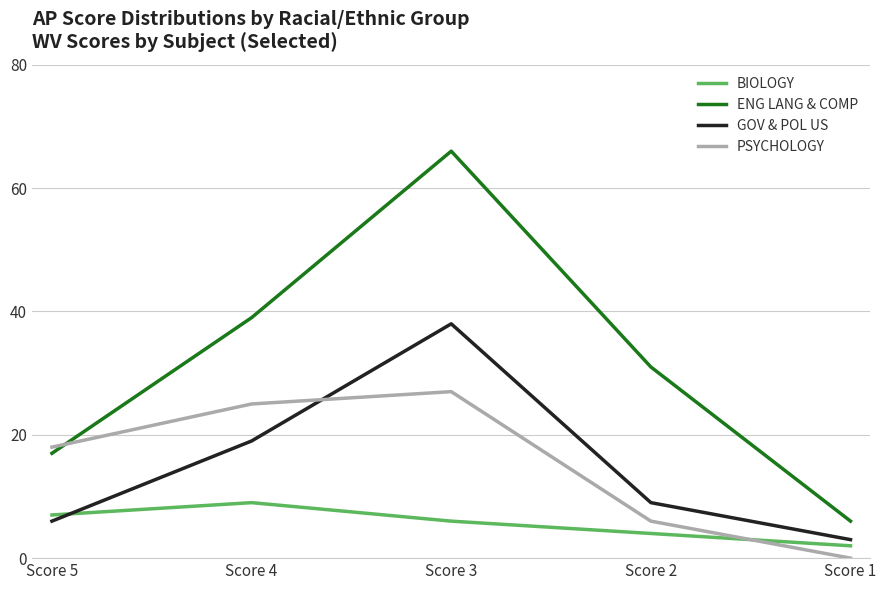

What is the difference between the PSYCHOLOGY values at Score 5 and Score 1?

18